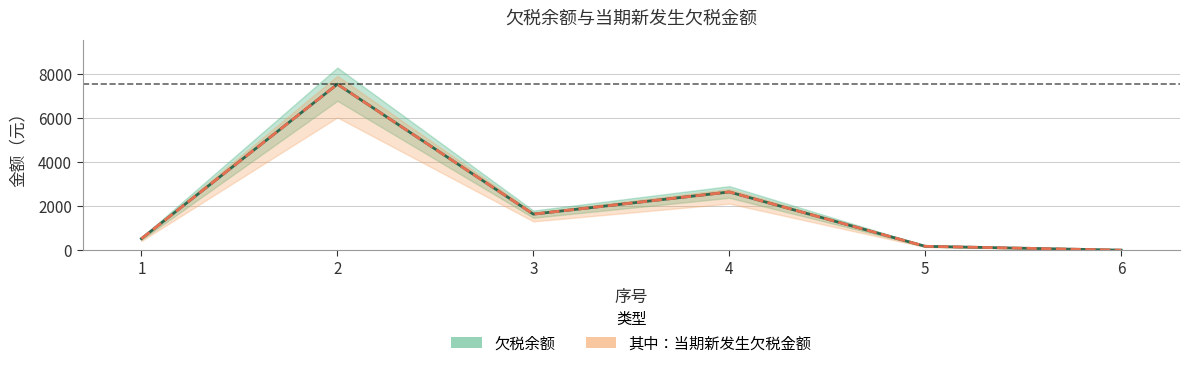

How many values in the 其中：当期新发生欠税金额 series exceed 1640?

3